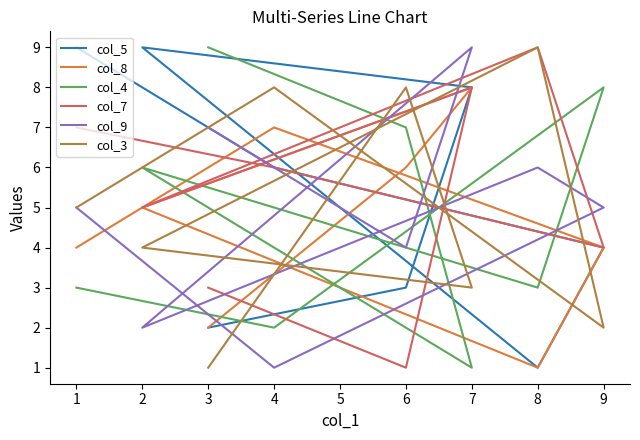

What is the lowest value of the col_5 series?

1